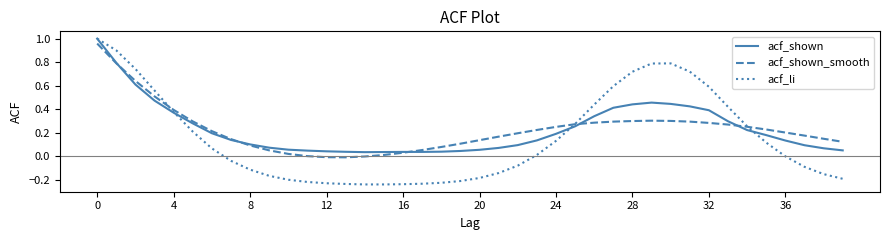

What are all the series names shown in the legend?

acf_shown, acf_shown_smooth, acf_li